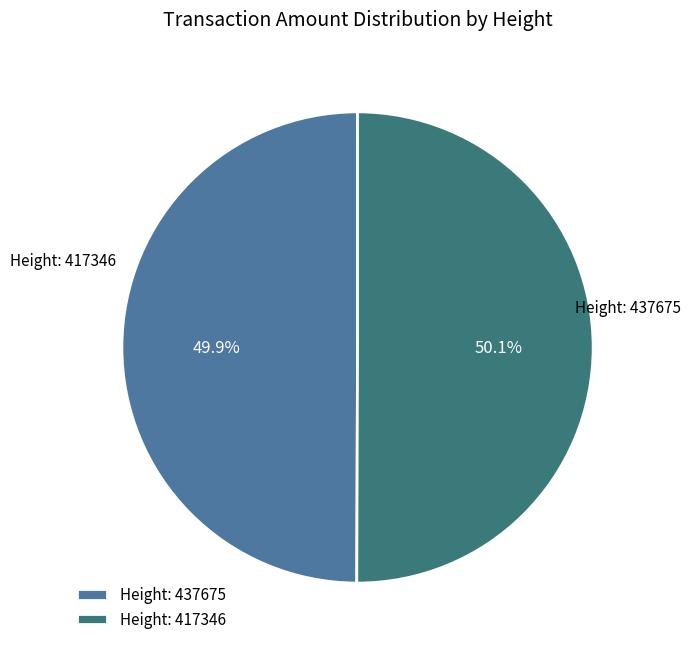

What is the ratio of the value at Height: 437675 to the value at Height: 417346?

1.0